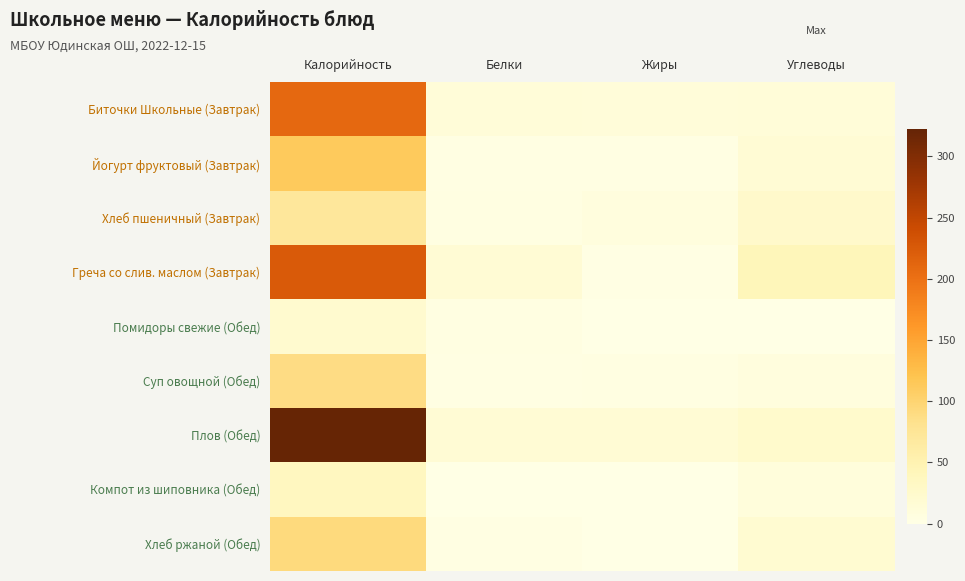

How many data points does each series have?

4